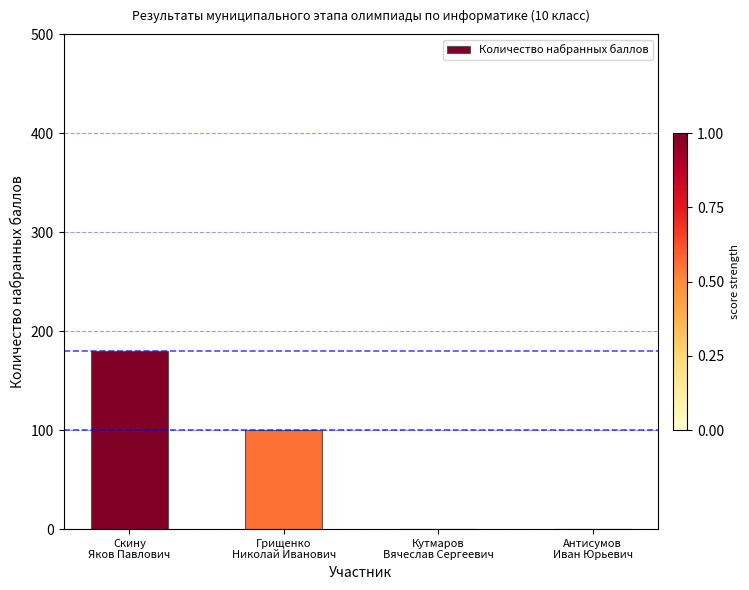

Where is the data nearest to the value 90?

Грищенко
Николай Иванович